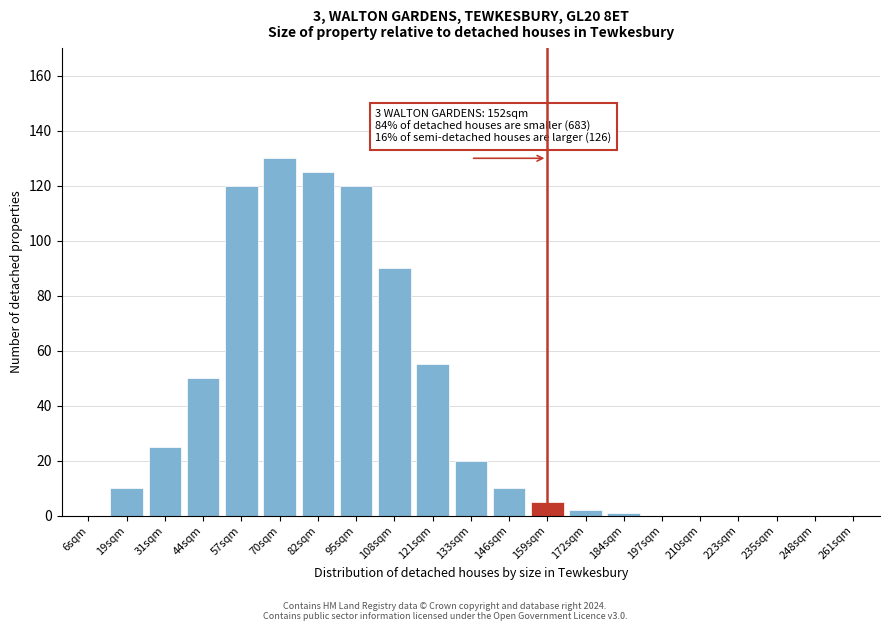

Reading right to left, extract all data points from this chart.

261sqm=0	248sqm=0	235sqm=0	223sqm=0	210sqm=0	197sqm=0	184sqm=1	172sqm=2	159sqm=5	146sqm=10	133sqm=20	121sqm=55	108sqm=90	95sqm=120	82sqm=125	70sqm=130	57sqm=120	44sqm=50	31sqm=25	19sqm=10	6sqm=0